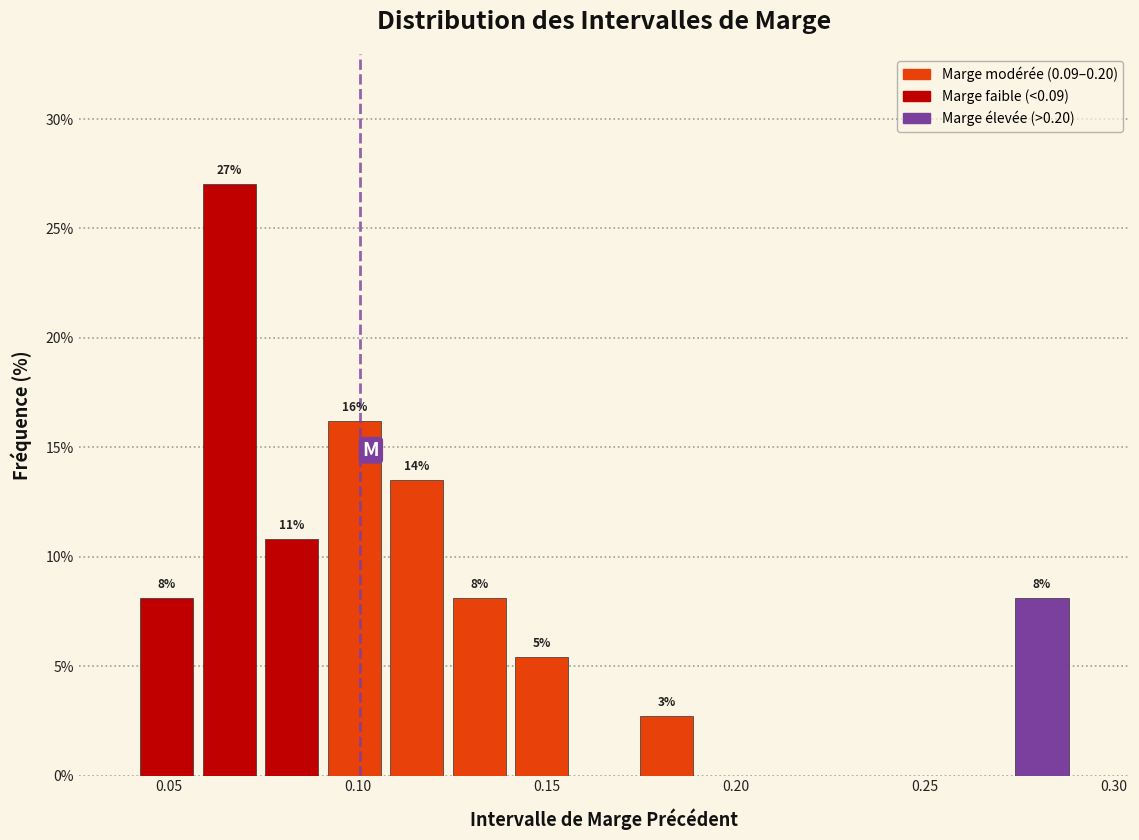

Read against the x-axis, roughly where is the centre of the tallest bar?

0.065